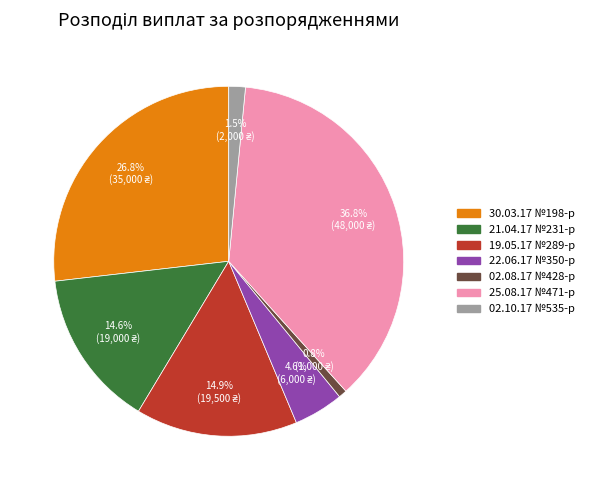

The 19.05.17 №289-р slice represents 26% of the pie. True or false?

False